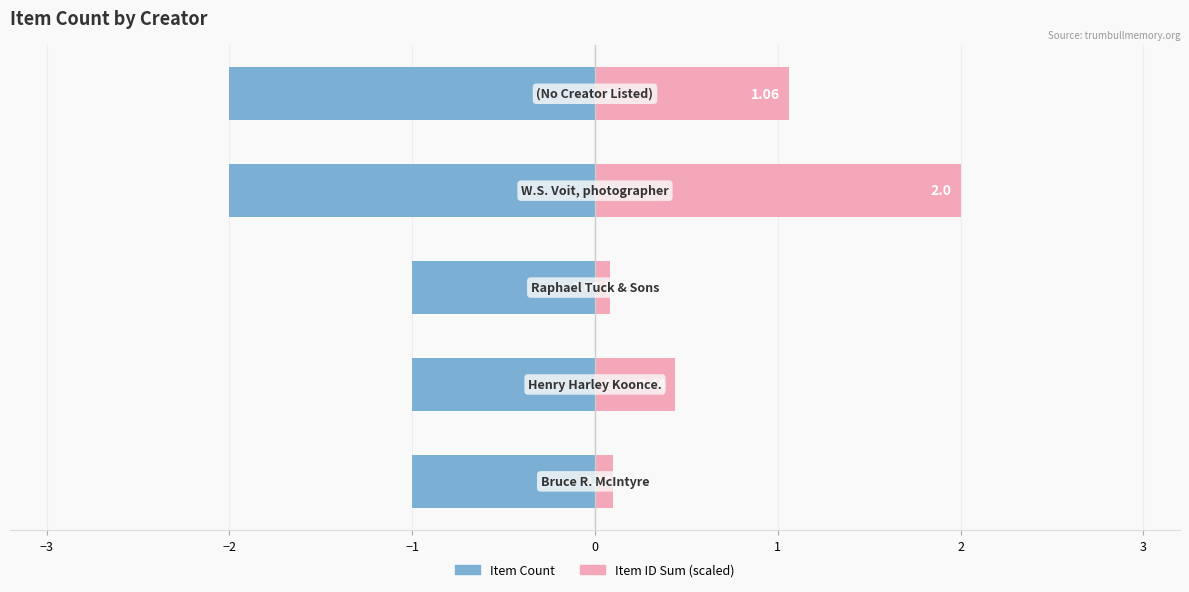

How many bars are there in total?

10